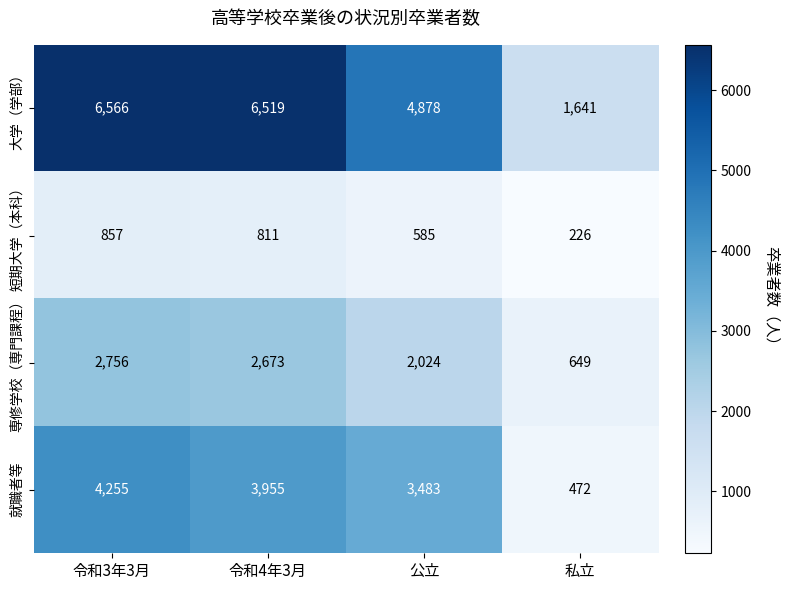

At which category does the chart reach its peak across all series?

令和3年3月